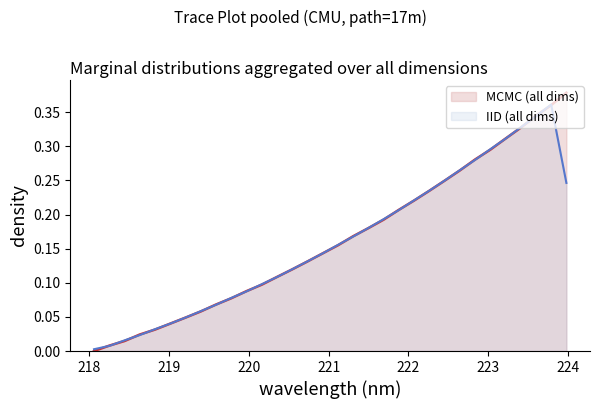

What is the label of the 27th point from the right?

219.0156